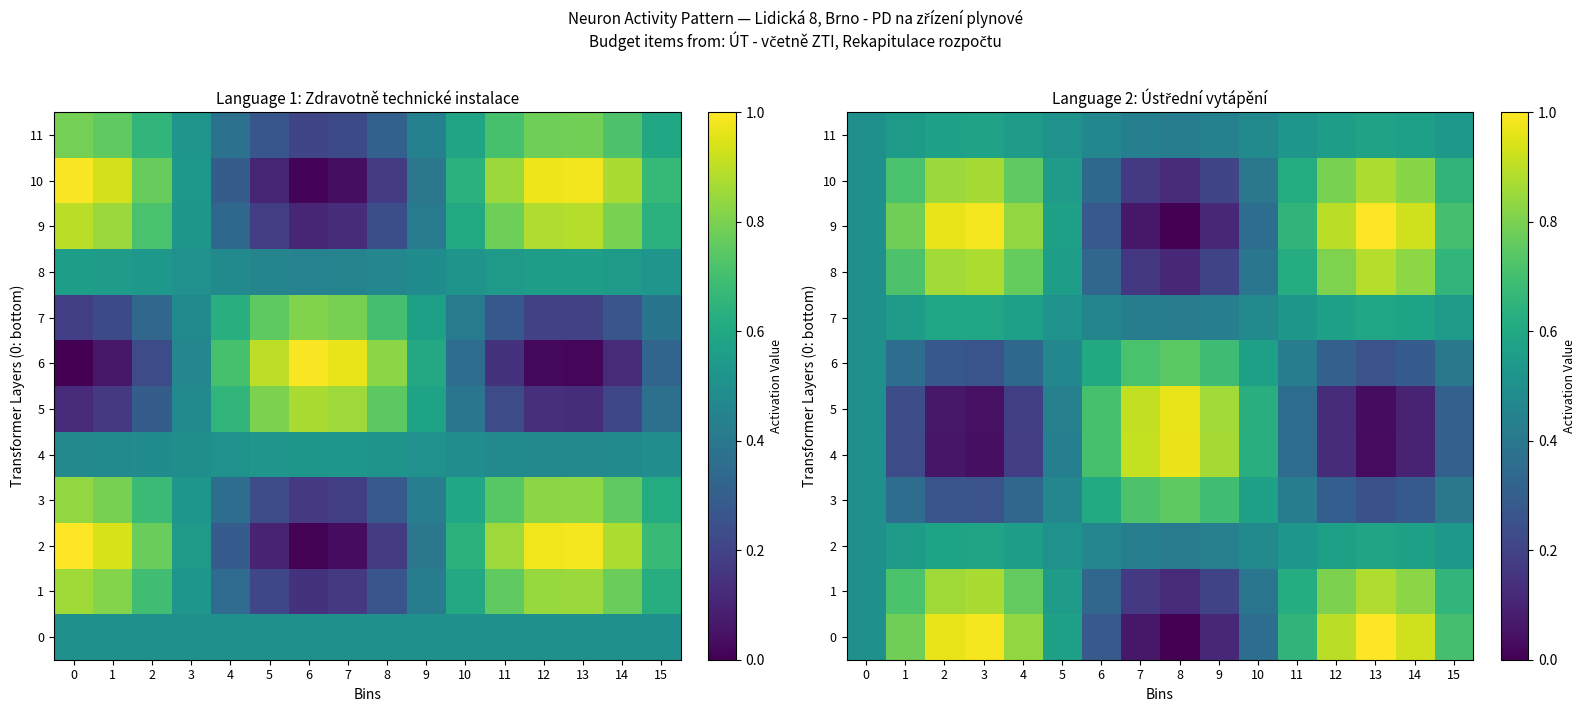

The 9 series shows 1.0 at 3. True or false?

True